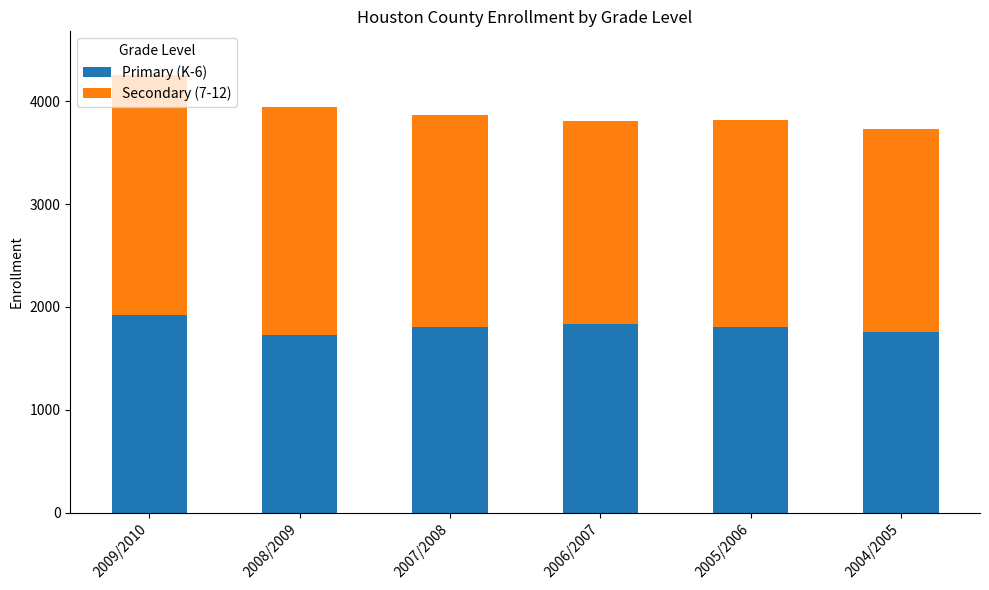

At which category is the sum across all series the highest?

2009/2010